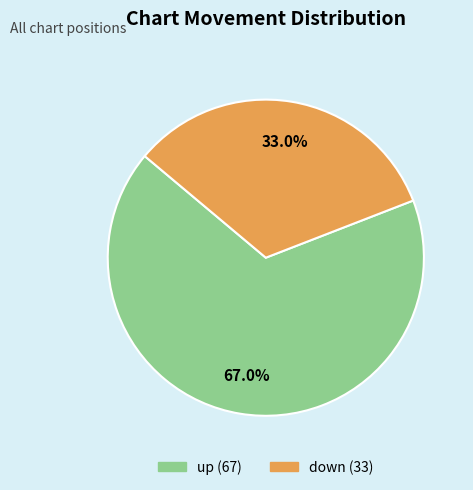

What is the largest slice in the pie chart?

up